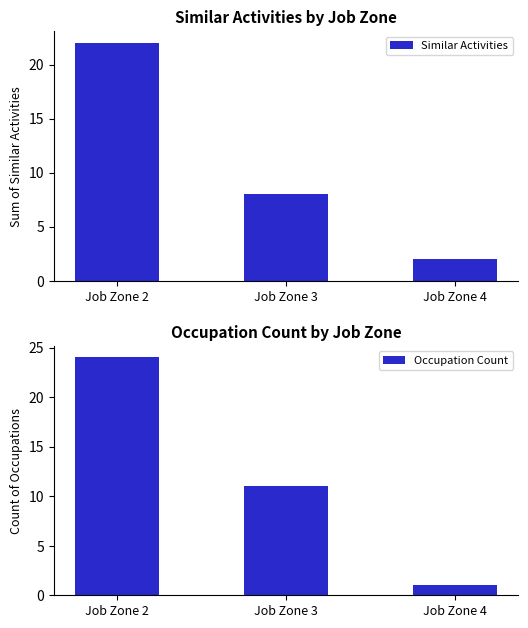

What is the smallest value displayed?

1